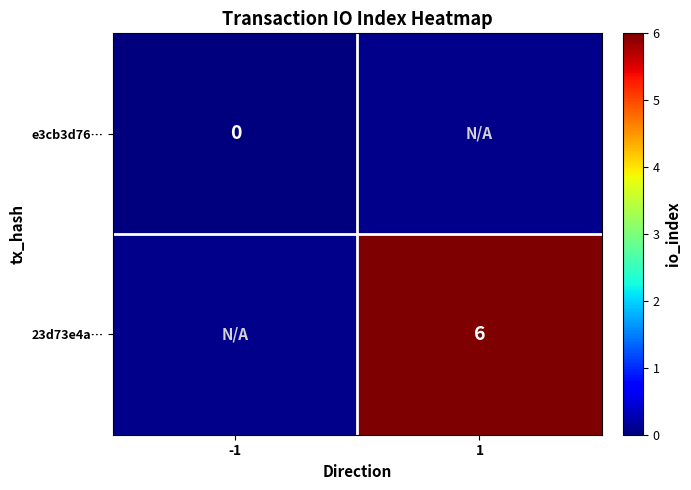

Is the value of e3cb3d76… at -1 greater than the value of 23d73e4a… at 1?

No